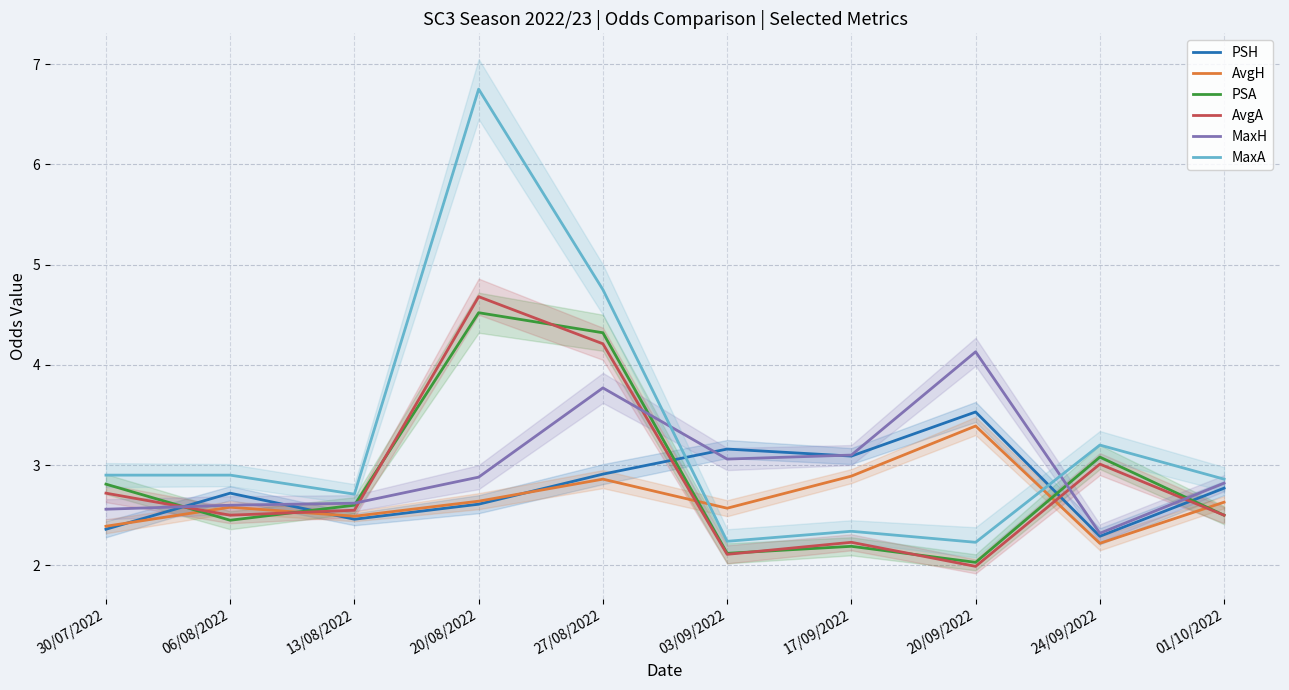

What is the approximate value of AvgA at 17/09/2022?

2.2